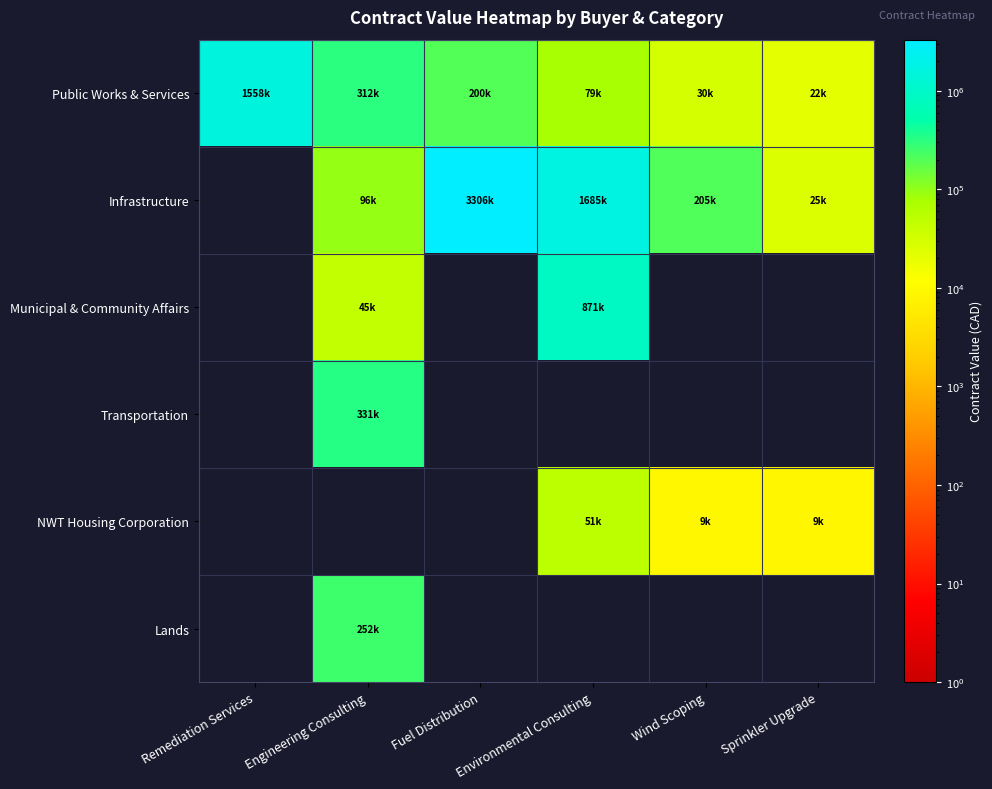

Reading left to right, what are all the values shown in this chart?

Public Works & Services: Remediation Services=1557944.0	Engineering Consulting=312027.0	Fuel Distribution=200000.0	Environmental Consulting=79370.0	Wind Scoping=30000.0	Sprinkler Upgrade=21540.0
Infrastructure: Remediation Services=0.0	Engineering Consulting=95757.2	Fuel Distribution=3305880.8	Environmental Consulting=1684864.0	Wind Scoping=205499.7	Sprinkler Upgrade=24760.0
Municipal & Community Affairs: Remediation Services=0.0	Engineering Consulting=45367.0	Fuel Distribution=0.0	Environmental Consulting=870904.0	Wind Scoping=0.0	Sprinkler Upgrade=0.0
Transportation: Remediation Services=0.0	Engineering Consulting=330825.6	Fuel Distribution=0.0	Environmental Consulting=0.0	Wind Scoping=0.0	Sprinkler Upgrade=0.0
NWT Housing Corporation: Remediation Services=0.0	Engineering Consulting=0.0	Fuel Distribution=0.0	Environmental Consulting=51310.9	Wind Scoping=9100.0	Sprinkler Upgrade=8600.0
Lands: Remediation Services=0.0	Engineering Consulting=251975.0	Fuel Distribution=0.0	Environmental Consulting=0.0	Wind Scoping=0.0	Sprinkler Upgrade=0.0